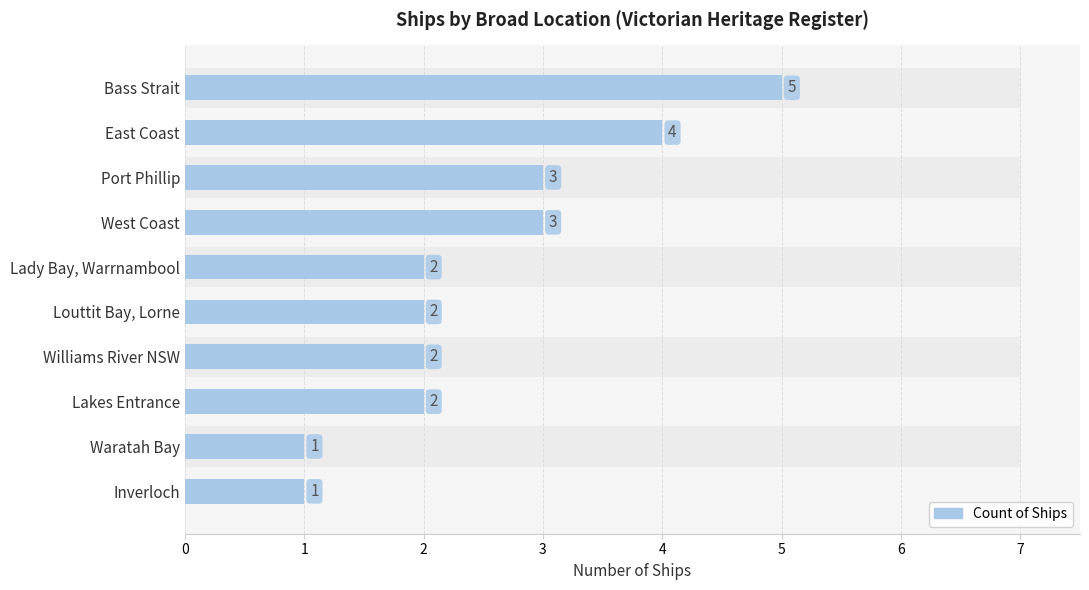

Are the bars horizontal?

Yes